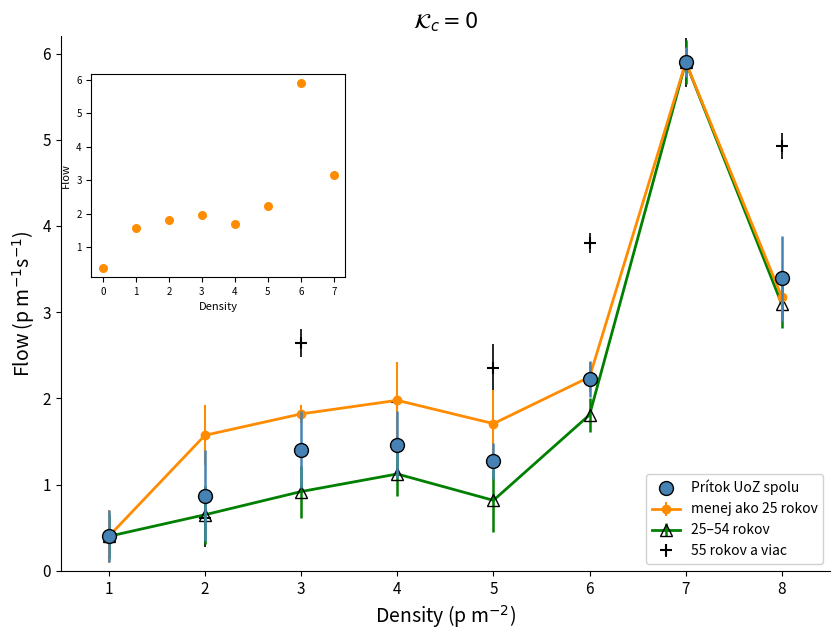

At how many categories does at least one series exceed 1?

7